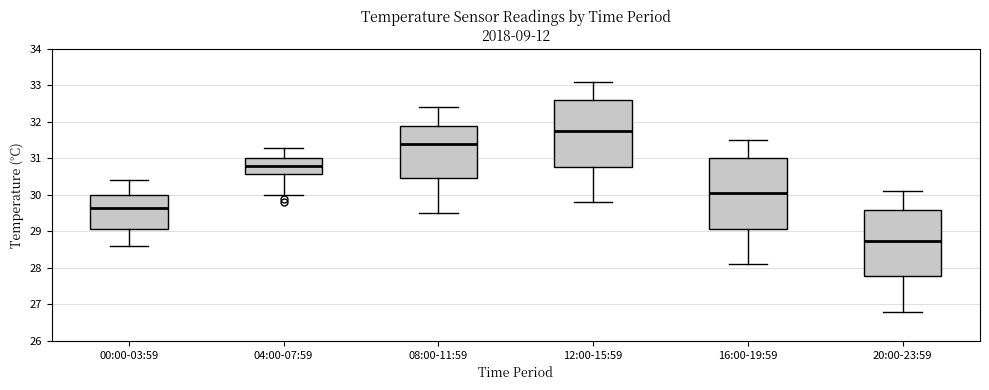

Reading left to right, read every box against the y-axis: the position of its median line, the range the box covers, and the ends of its whiskers. The values are not printed on the chart, so give them approximately, as read against the axis.

00:00-03:59: median 29.7, box 29.1 to 30.0, whiskers 28.6 to 30.4
04:00-07:59: median 30.8, box 30.6 to 31.0, whiskers 30.0 to 31.3
08:00-11:59: median 31.4, box 30.5 to 31.9, whiskers 29.5 to 32.4
12:00-15:59: median 31.8, box 30.8 to 32.6, whiskers 29.8 to 33.1
16:00-19:59: median 30.1, box 29.1 to 31.0, whiskers 28.1 to 31.5
20:00-23:59: median 28.8, box 27.8 to 29.6, whiskers 26.8 to 30.1